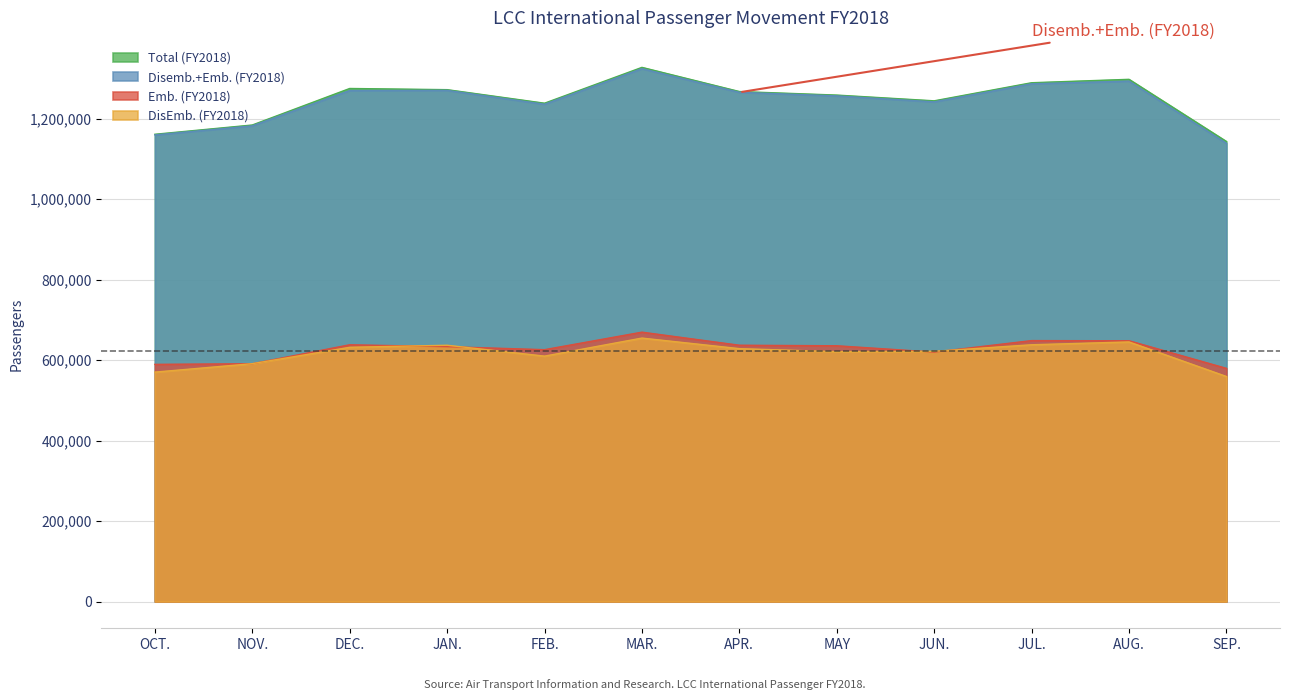

True or false: Emb. (FY2018) and DisEmb. (FY2018) cross at least once.

True